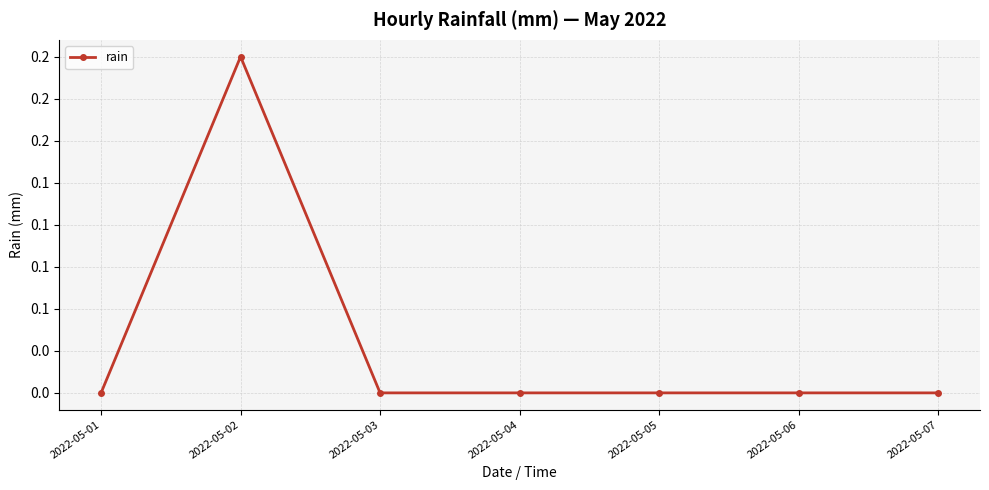

Does the chart display data point markers on the line(s)?

Yes